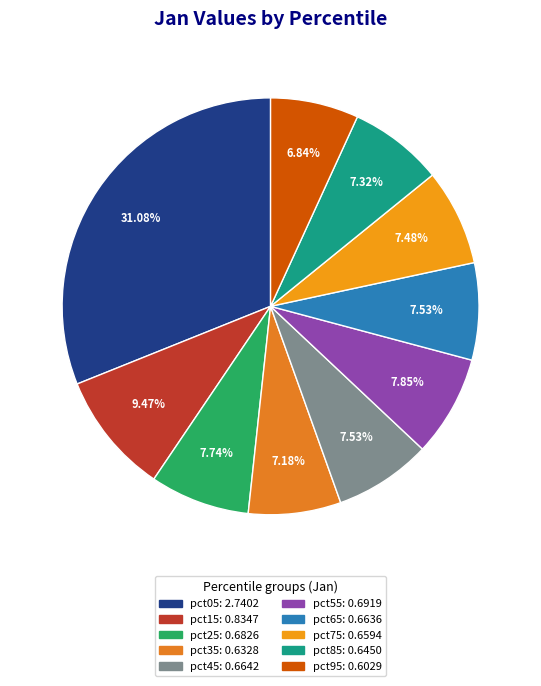

True or false: pct65 accounts for 20% of the total.

False